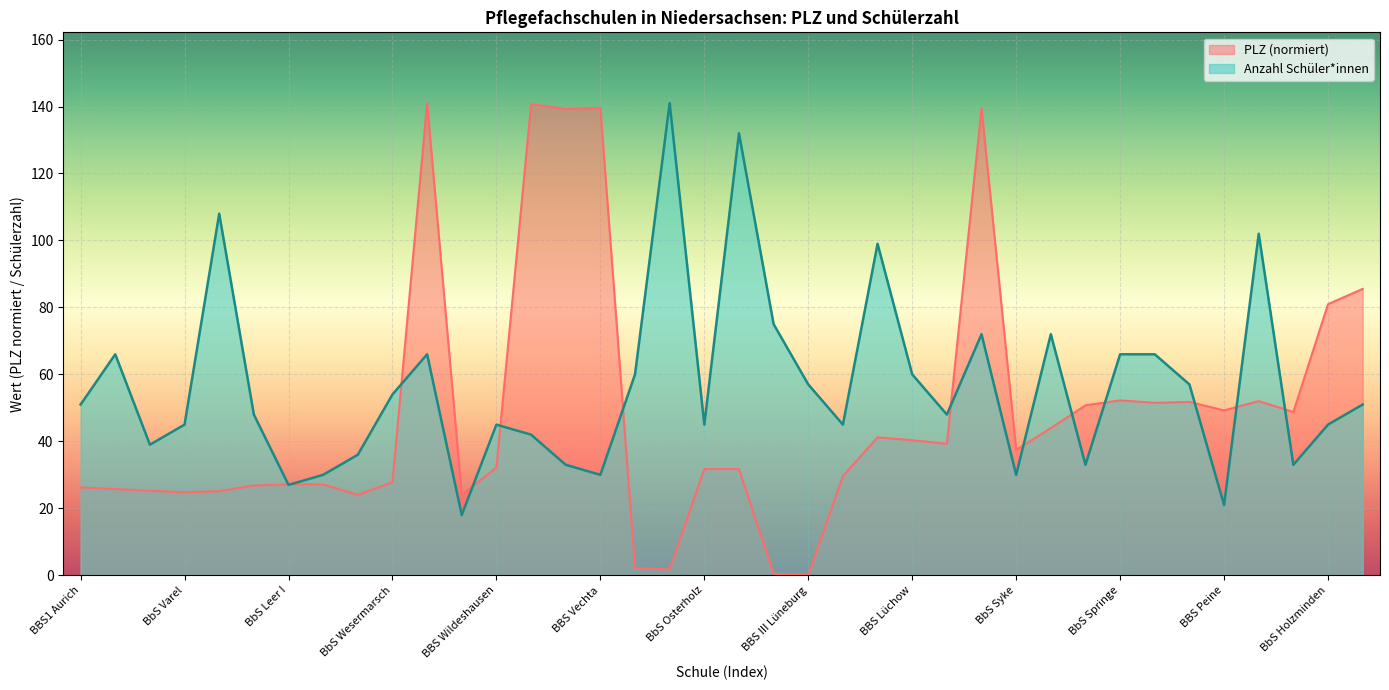

What is the sum of all Schueler values?

2148.0